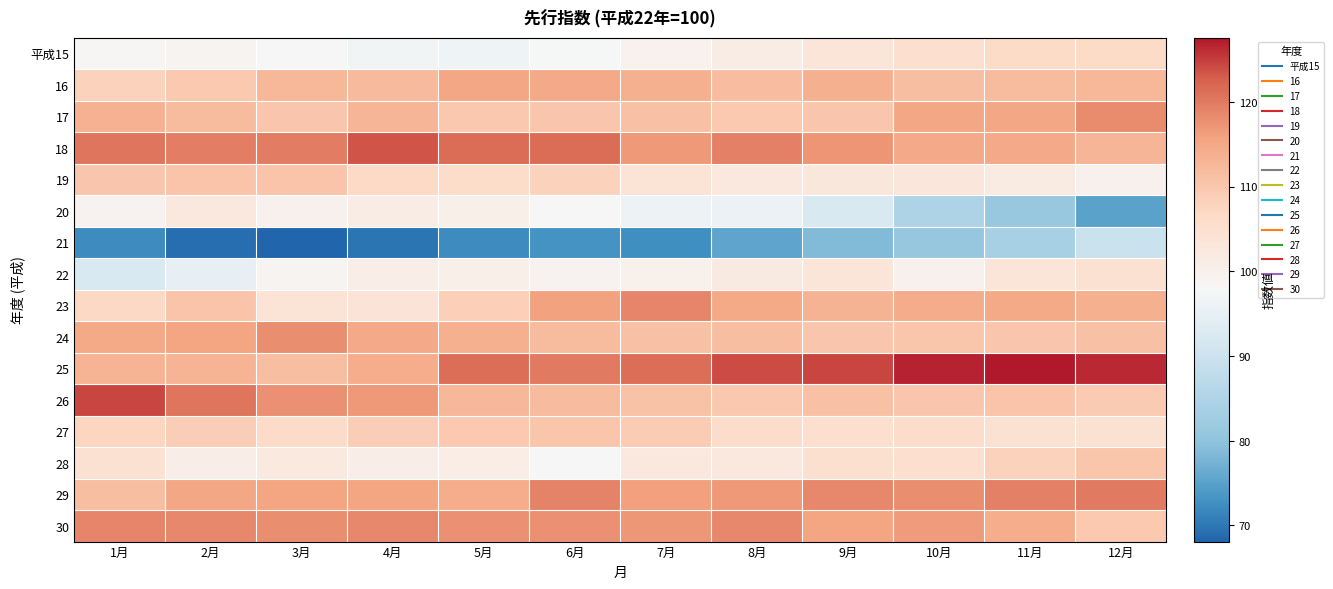

Reading left to right, transcribe all the data shown in this chart.

平成15: 1月=98.5	2月=98.8	3月=97.7	4月=96.9	5月=96.4	6月=97.5	7月=99.7	8月=101.2	9月=103.5	10月=105.4	11月=106.5	12月=106.6
16: 1月=108.3	2月=109.6	3月=112.7	4月=112.2	5月=115.2	6月=114.6	7月=113.8	8月=111.7	9月=113.7	10月=111.5	11月=111.9	12月=112.6
17: 1月=113.5	2月=111.9	3月=110.0	4月=112.9	5月=109.8	6月=110.1	7月=110.9	8月=109.6	9月=110.0	10月=115.2	11月=115.1	12月=118.3
18: 1月=120.5	2月=119.6	3月=119.9	4月=123.5	5月=121.5	6月=121.4	7月=116.9	8月=119.3	9月=117.2	10月=114.7	11月=114.8	12月=112.9
19: 1月=110.1	2月=110.6	3月=110.6	4月=106.9	5月=106.0	6月=108.0	7月=103.9	8月=102.3	9月=102.8	10月=103.1	11月=101.8	12月=99.8
20: 1月=99.2	2月=102.7	3月=99.9	4月=101.2	5月=100.2	6月=97.7	7月=96.0	8月=95.6	9月=92.3	10月=84.9	11月=81.2	12月=75.3
21: 1月=72.2	2月=69.2	3月=68.1	4月=69.9	5月=72.2	6月=73.0	7月=72.6	8月=75.5	9月=78.7	10月=80.9	11月=83.9	12月=89.6
22: 1月=92.3	2月=95.0	3月=98.9	4月=100.8	5月=100.2	6月=99.1	7月=100.1	8月=101.9	9月=103.5	10月=99.8	11月=103.5	12月=104.8
23: 1月=107.1	2月=110.6	3月=103.9	4月=103.8	5月=108.6	6月=115.9	7月=118.9	8月=115.0	9月=113.4	10月=114.4	11月=114.9	12月=113.7
24: 1月=115.0	2月=115.5	3月=118.0	4月=114.7	5月=113.8	6月=111.9	7月=110.9	8月=111.5	9月=110.1	10月=110.2	11月=110.0	12月=111.0
25: 1月=113.1	2月=113.1	3月=111.5	4月=114.2	5月=121.3	6月=120.1	7月=121.1	8月=123.9	9月=124.4	10月=126.9	11月=127.6	12月=126.3
26: 1月=124.5	2月=120.4	3月=117.7	4月=116.9	5月=112.6	6月=111.8	7月=110.8	8月=109.8	9月=111.0	10月=110.0	11月=110.6	12月=109.3
27: 1月=107.5	2月=109.0	3月=106.3	4月=108.9	5月=109.7	6月=110.3	7月=109.1	8月=105.8	9月=105.3	10月=105.8	11月=104.7	12月=104.7
28: 1月=104.7	2月=100.7	3月=102.2	4月=100.7	5月=100.9	6月=97.8	7月=102.3	8月=102.7	9月=105.0	10月=105.5	11月=108.1	12月=110.2
29: 1月=111.5	2月=115.2	3月=115.4	4月=115.3	5月=114.3	6月=119.2	7月=116.2	8月=116.9	9月=118.7	10月=118.0	11月=119.3	12月=120.0
30: 1月=119.0	2月=118.6	3月=118.0	4月=118.6	5月=117.8	6月=117.7	7月=117.1	8月=118.6	9月=115.6	10月=116.6	11月=114.2	12月=109.5